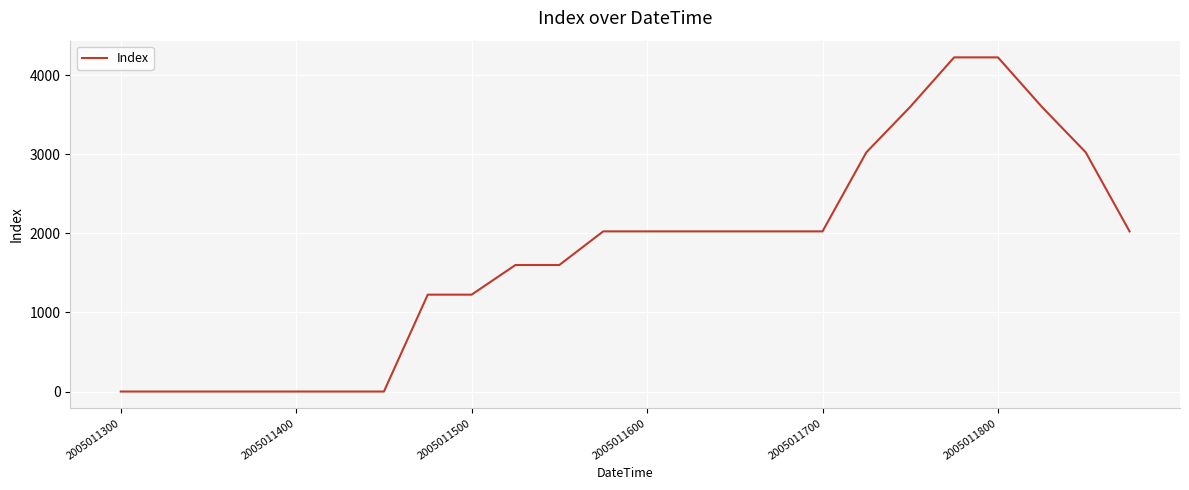

Count the values in the range 0 to 3025.

20